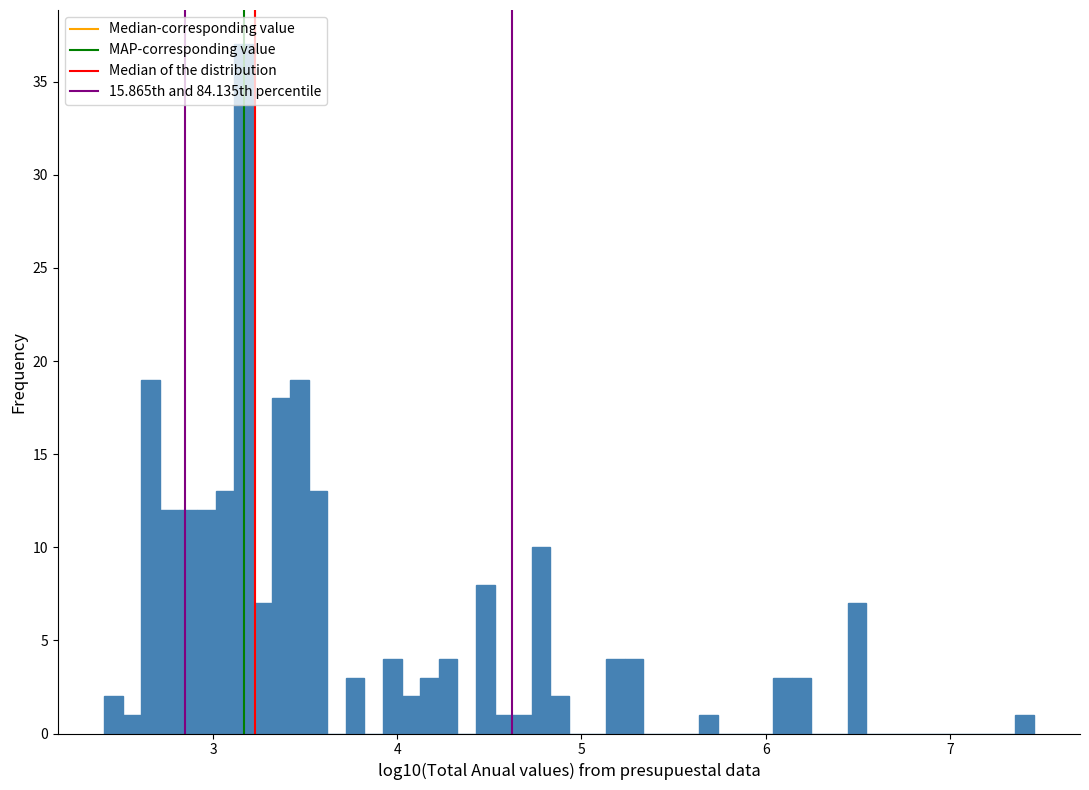

Around what value on the x-axis is the tallest bar? Give the approximate position of its centre, as read against the axis.

3.2